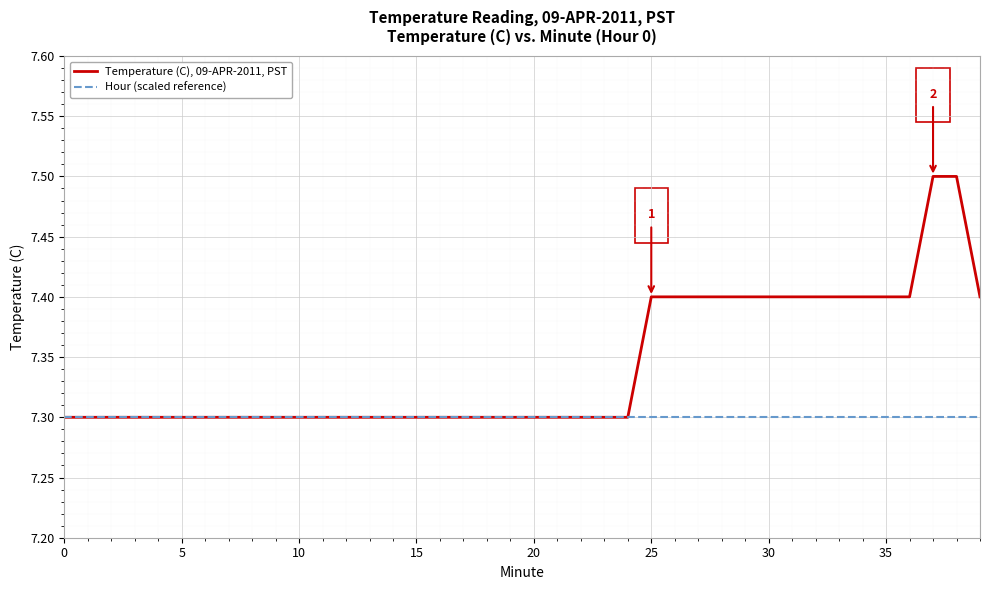

Which series has the largest range (max minus min)?

Temperature (C), 09-APR-2011, PST